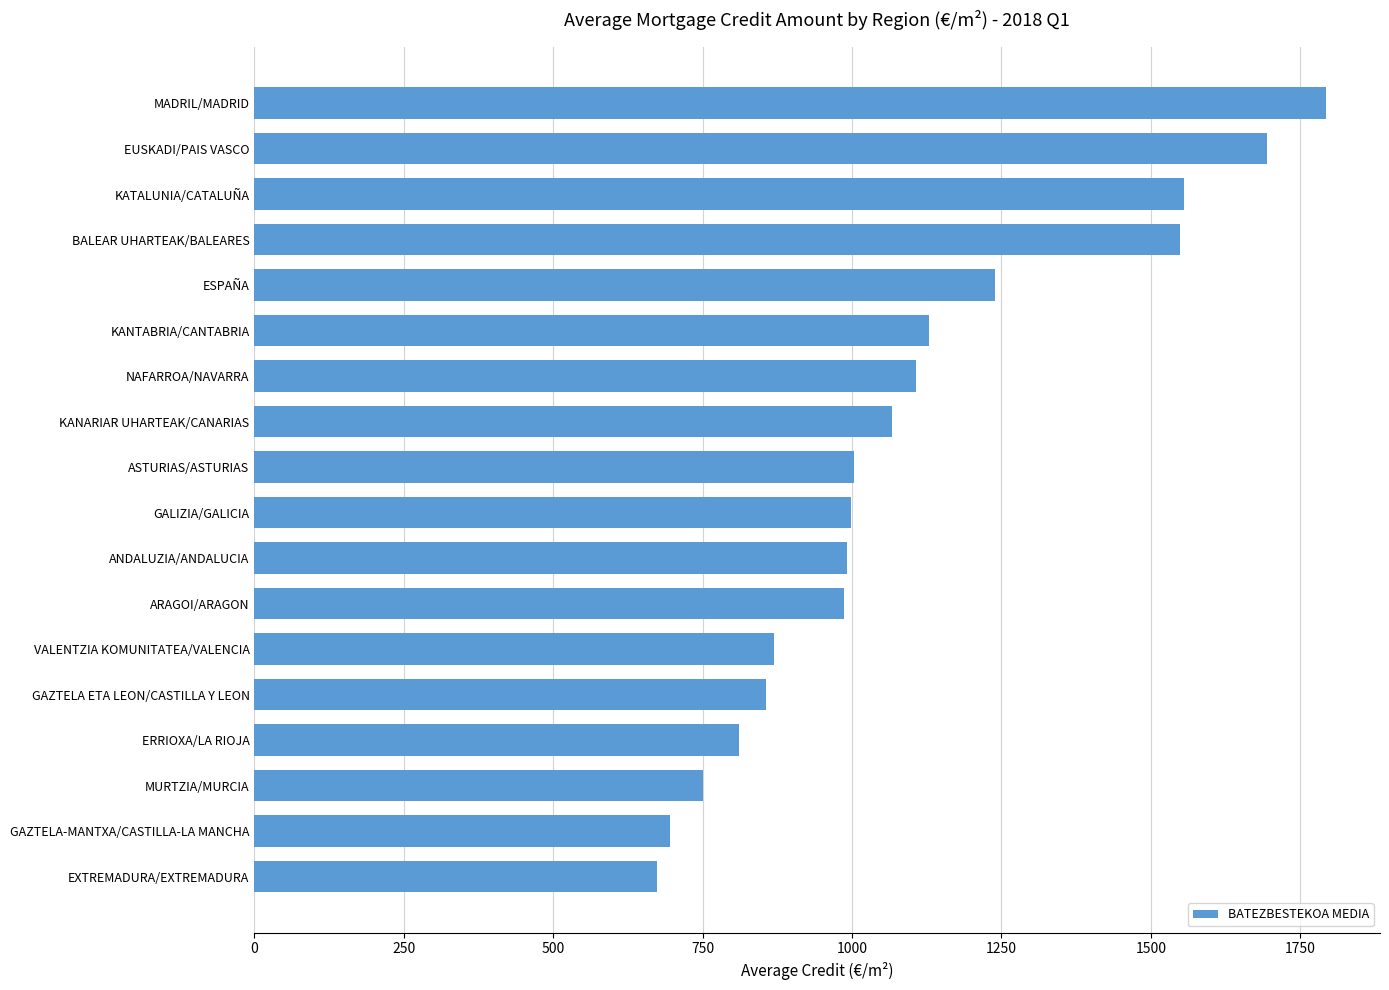

What is the maximum value shown in the chart?

1793.9